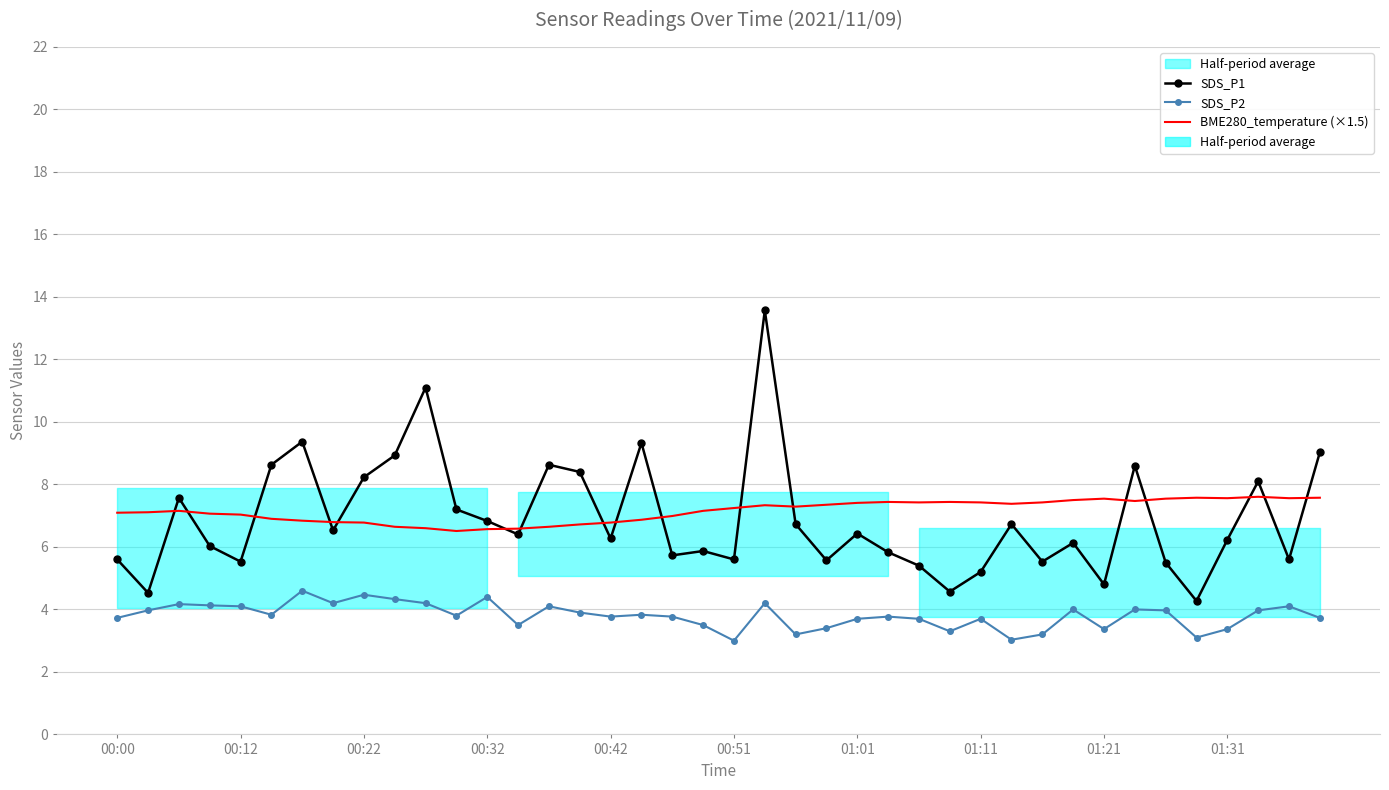

Which category has the highest value across all series?

21